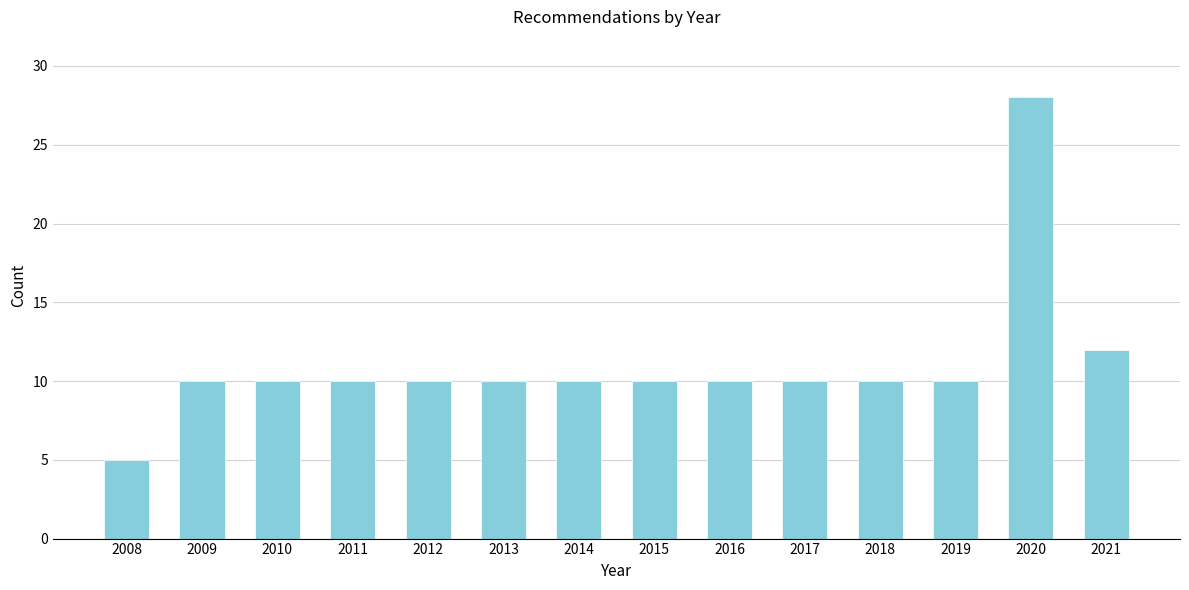

Reading left to right, transcribe all the data shown in this chart.

2008=5	2009=10	2010=10	2011=10	2012=10	2013=10	2014=10	2015=10	2016=10	2017=10	2018=10	2019=10	2020=28	2021=12